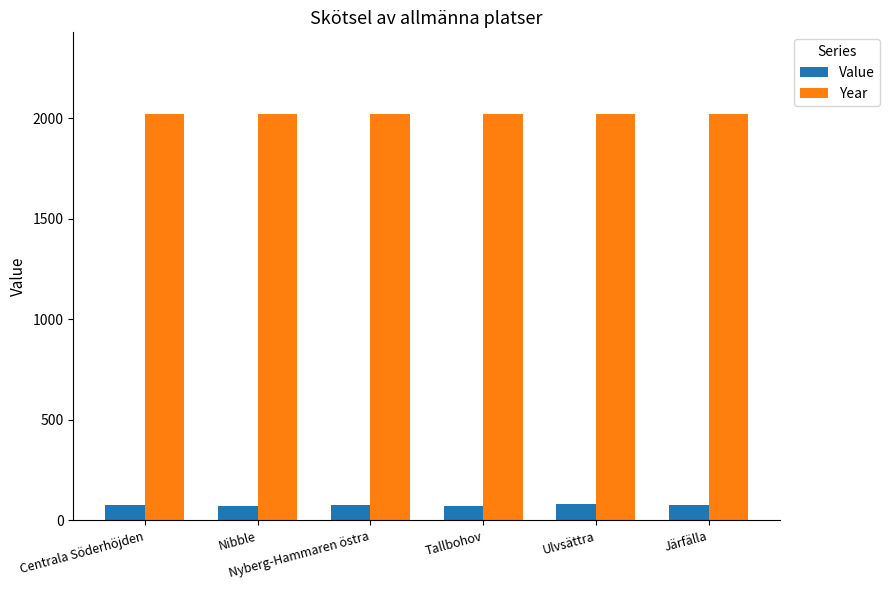

What is the minimum value shown in the chart?

69.7